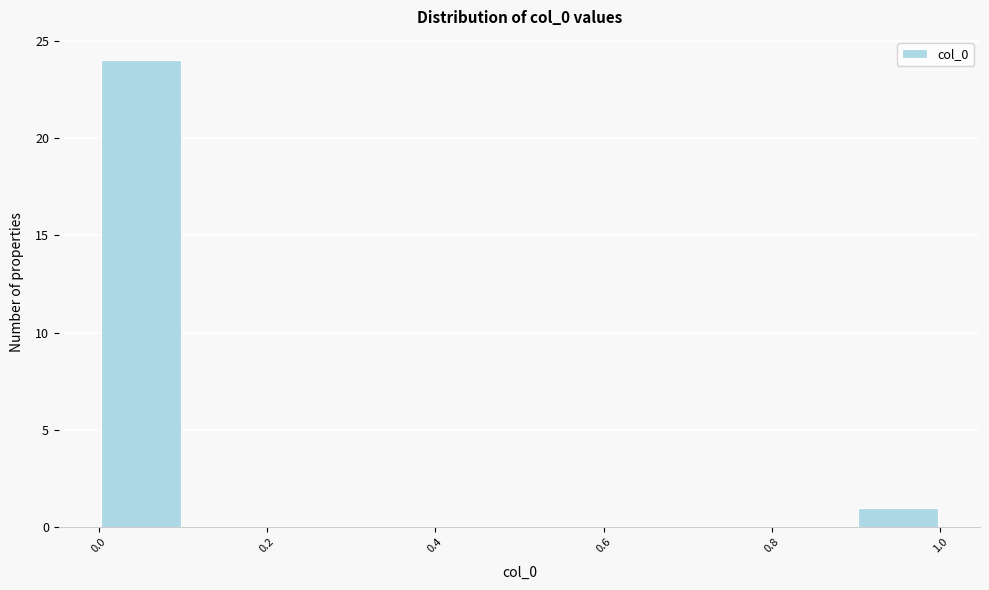

Reading left to right, transcribe this chart: for each bar, give the range it covers on the x-axis and its height. The values are not printed on the chart, so give them approximately, as read against the axis.

0.0 to 0.1: 24
0.1 to 0.2: 0
0.2 to 0.3: 0
0.3 to 0.4: 0
0.4 to 0.5: 0
0.5 to 0.6: 0
0.6 to 0.7: 0
0.7 to 0.8: 0
0.8 to 0.9: 0
0.9 to 1.0: 1